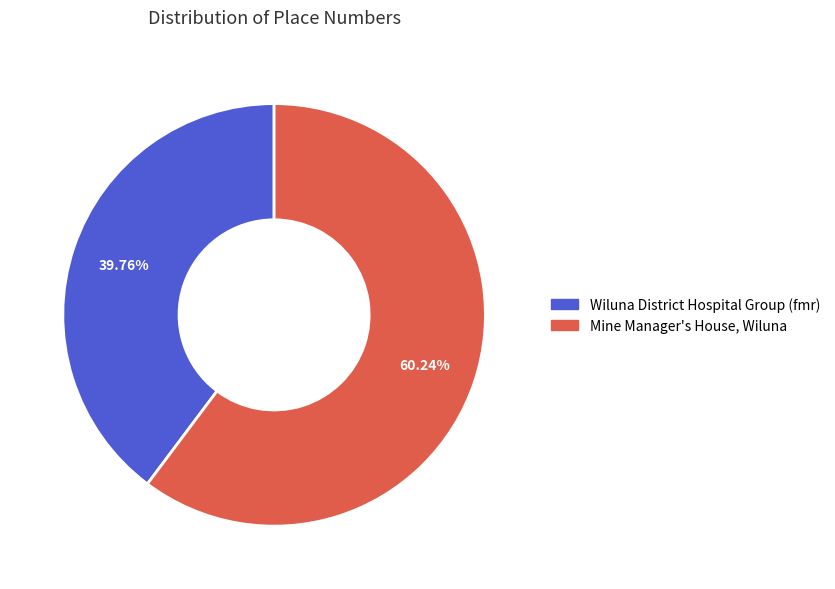

To the nearest percent, what is the difference between the Mine Manager's House, Wiluna and Wiluna District Hospital Group (fmr) slice percentages?

20%